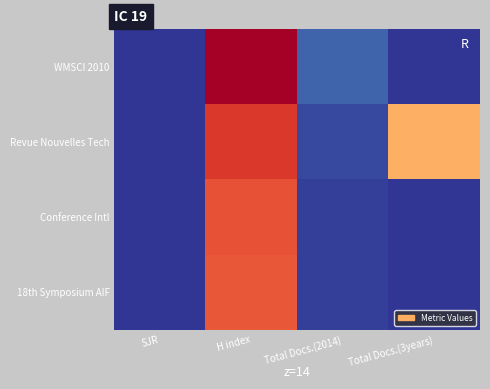

At Total Docs.(3years), list the series in order from smallest to largest.

WMSCI 2010, Conference Intl, 18th Symposium AIF, Revue Nouvelles Tech